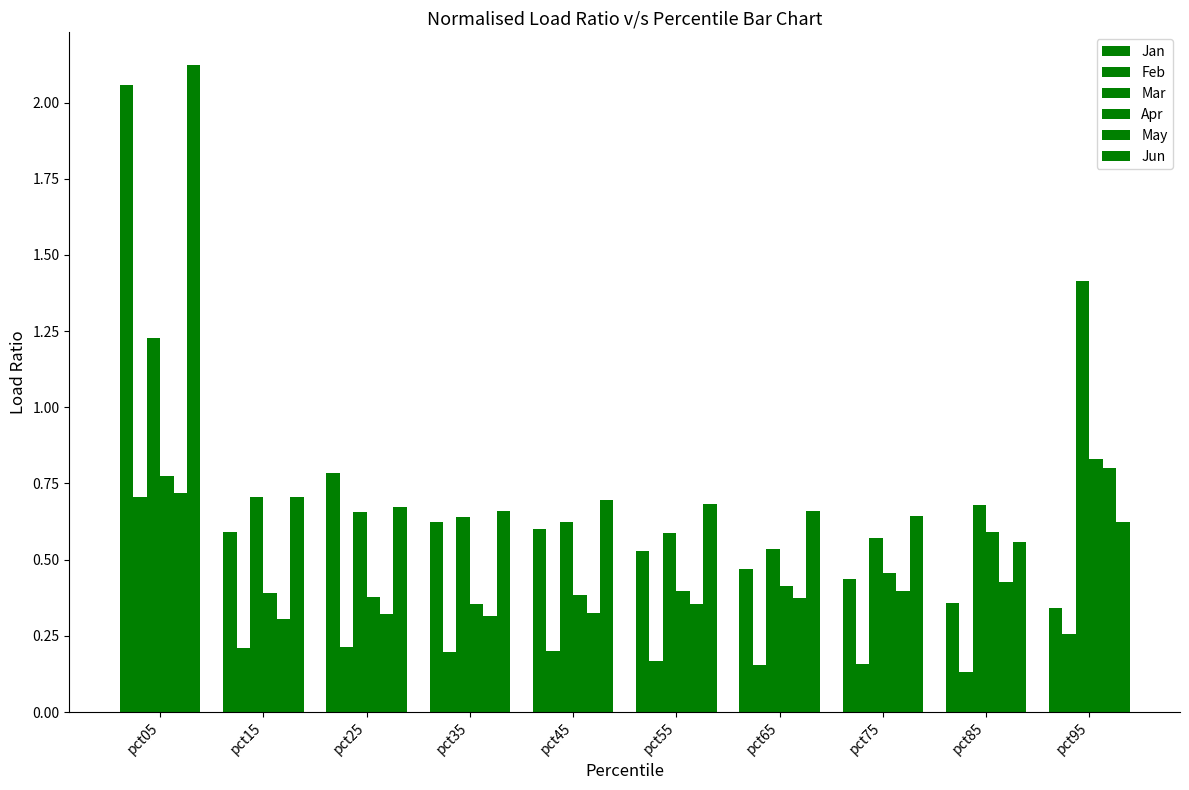

How many categories are shown in the chart?

10